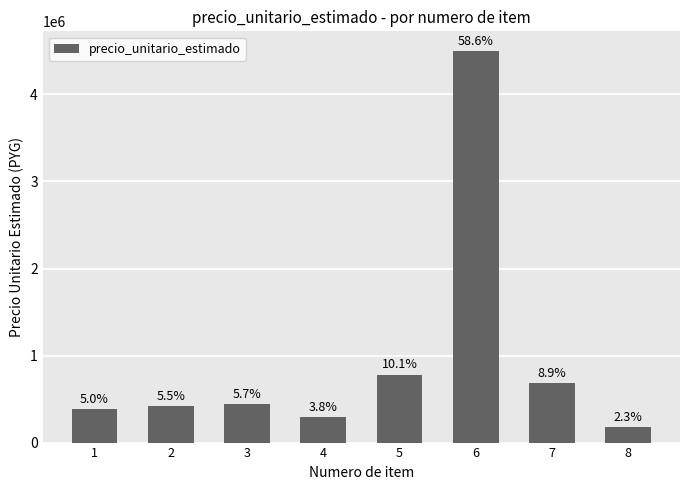

Which category has the highest value across all series?

6